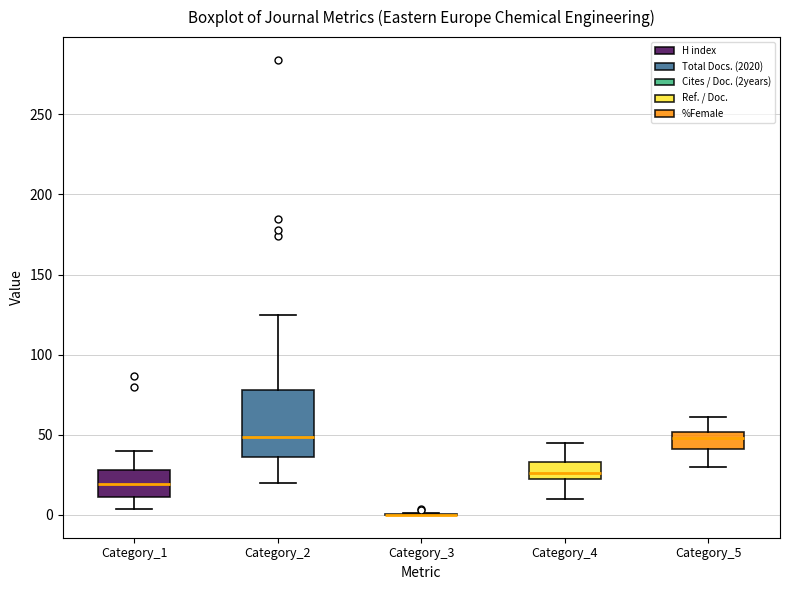

Where is the upper edge of the box for Category_4 on the y-axis? The values are not printed on the chart, so give them approximately, as read against the axis.

35